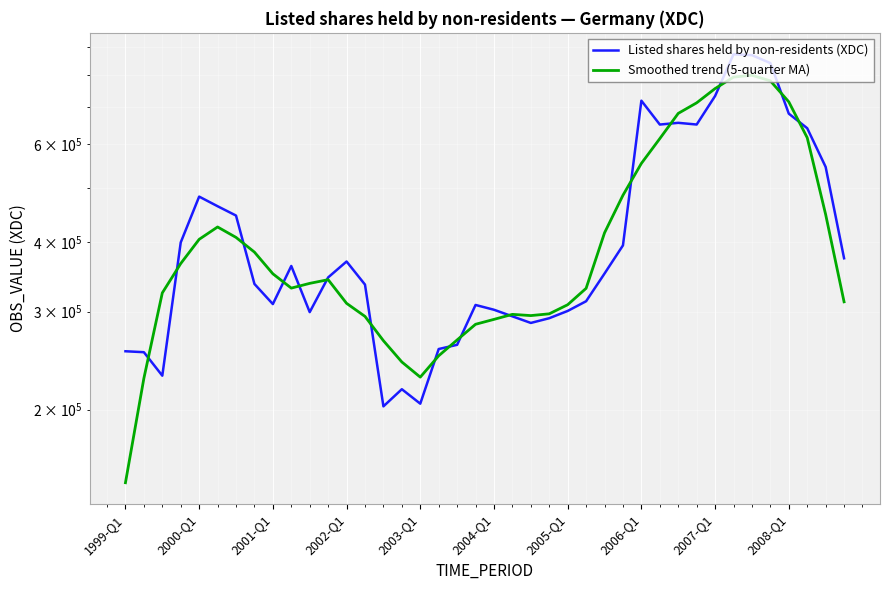

What are all the series names shown in the legend?

Listed shares held by non-residents (XDC), Smoothed trend (5-quarter MA)